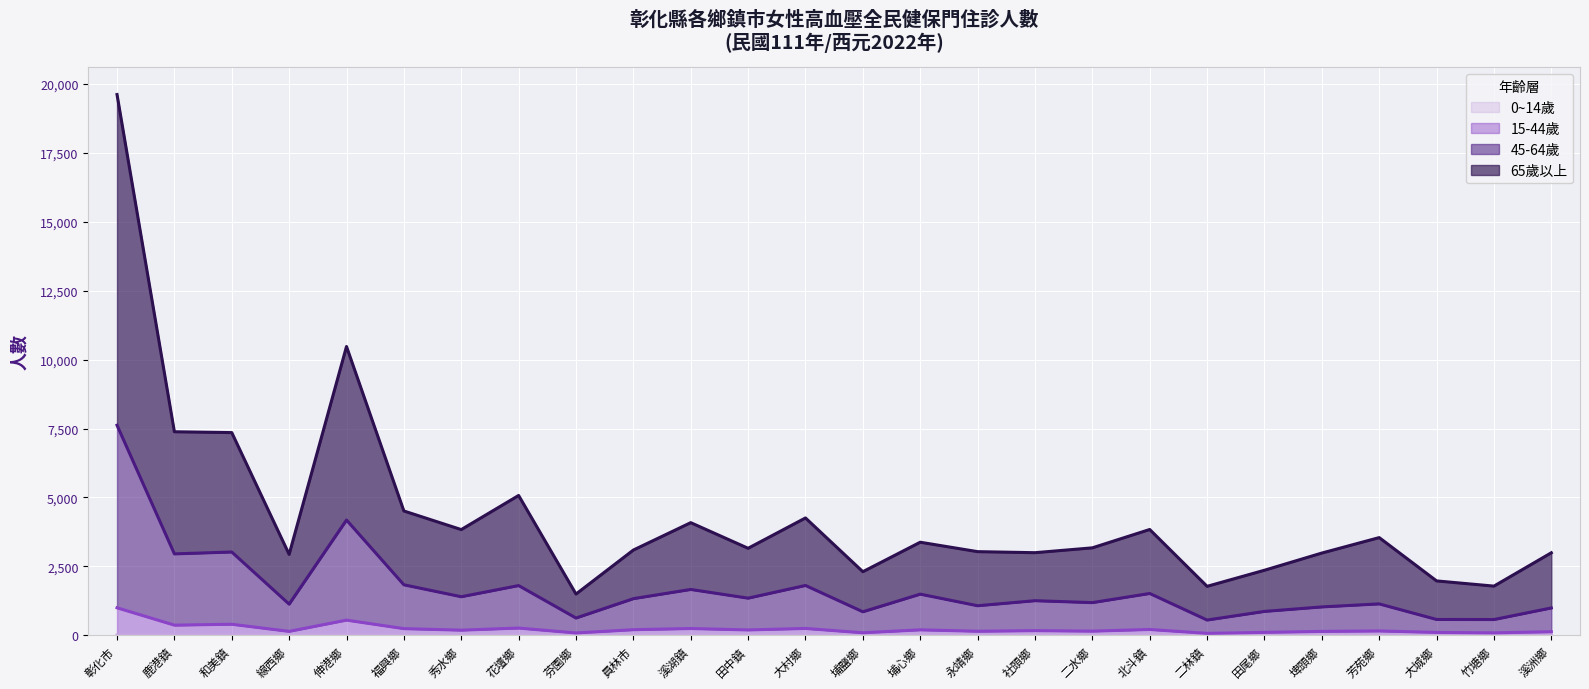

What is the maximum value shown in the chart?

19622